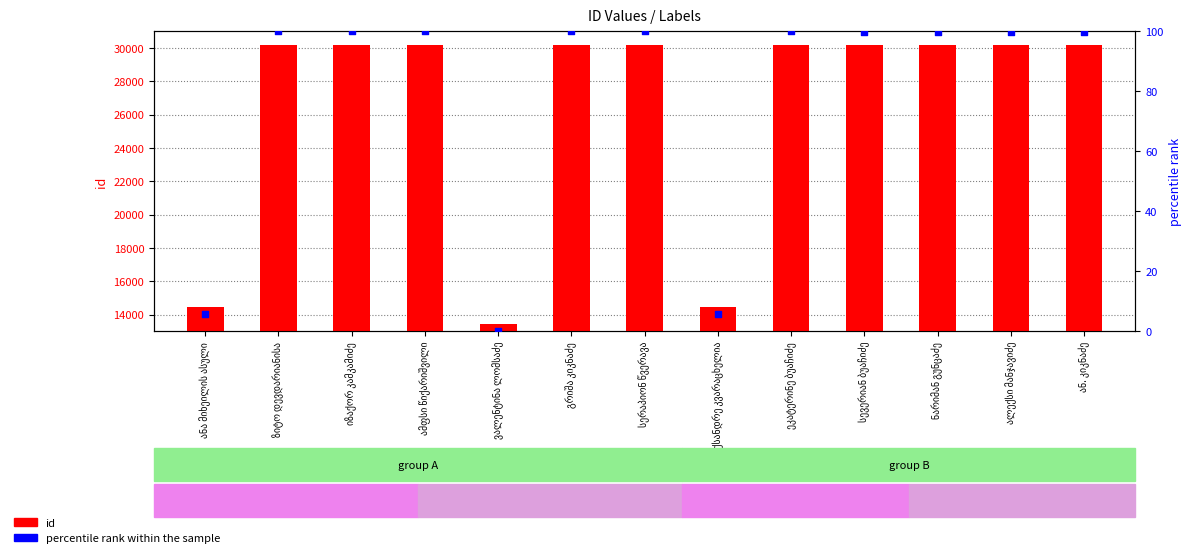

Is the value of id at ეკატერინე ბუაჩიძე greater than the value of percentile rank within the sample at ნარიმან გუნცაძე?

Yes